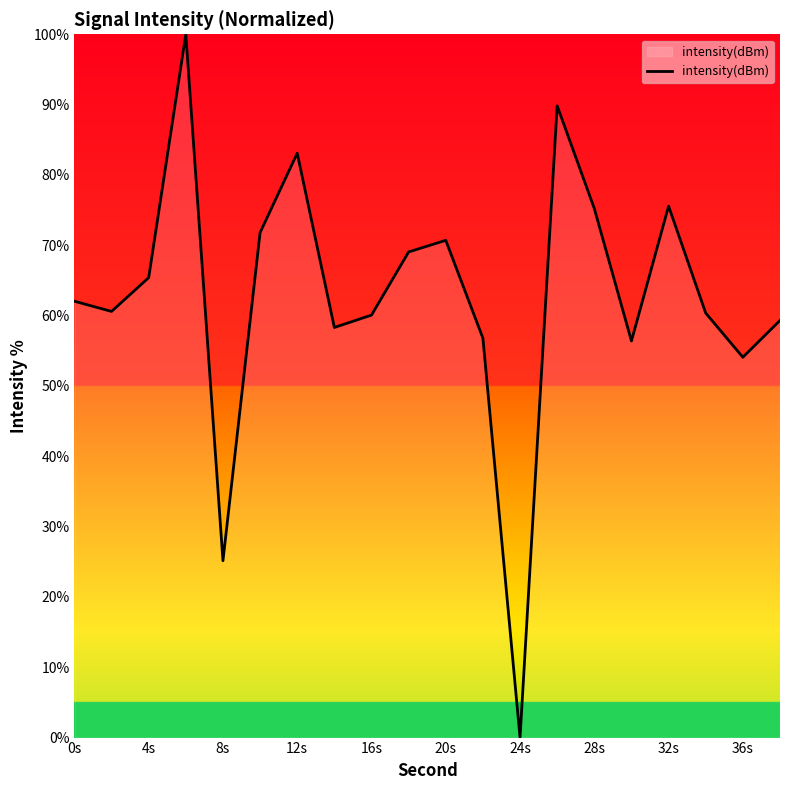

How many lines are shown in the chart?

1